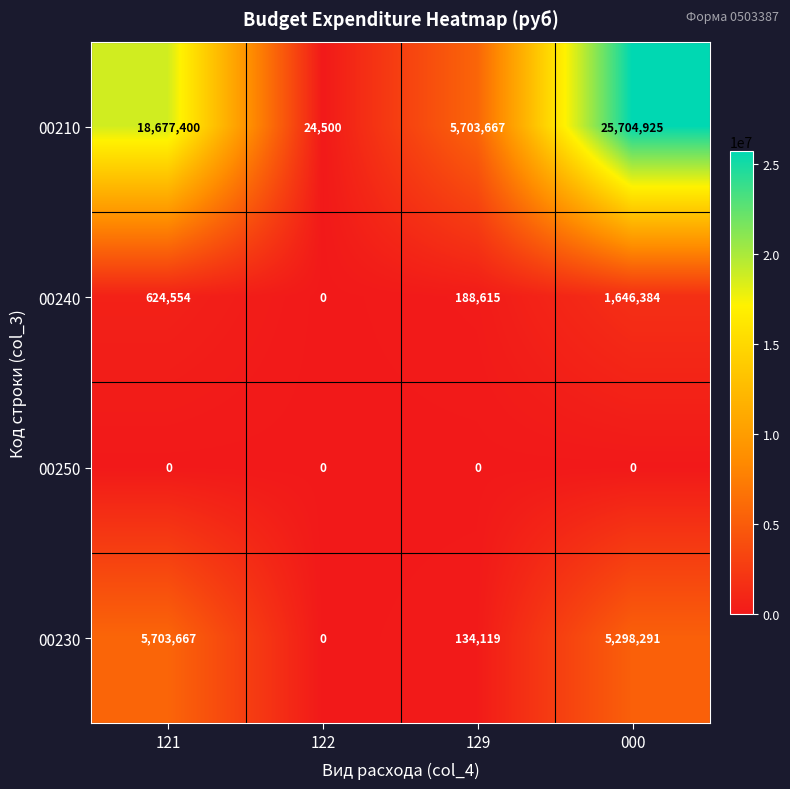

The value of 00210 at 000 is 36243554. True or false?

False